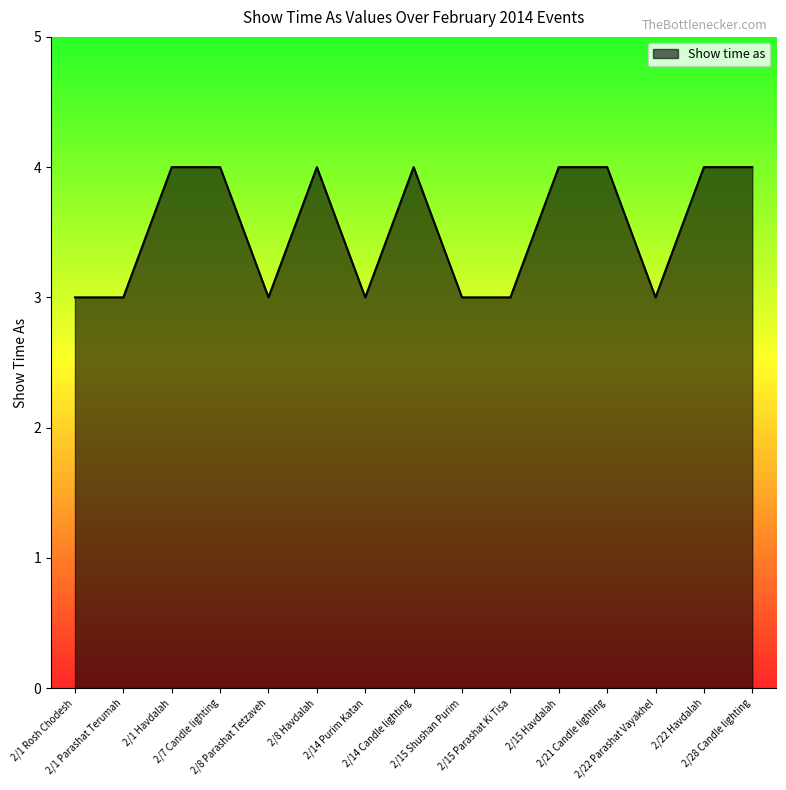

Which has a higher value, 2/15 Shushan Purim or 2/21 Candle lighting?

2/21 Candle lighting